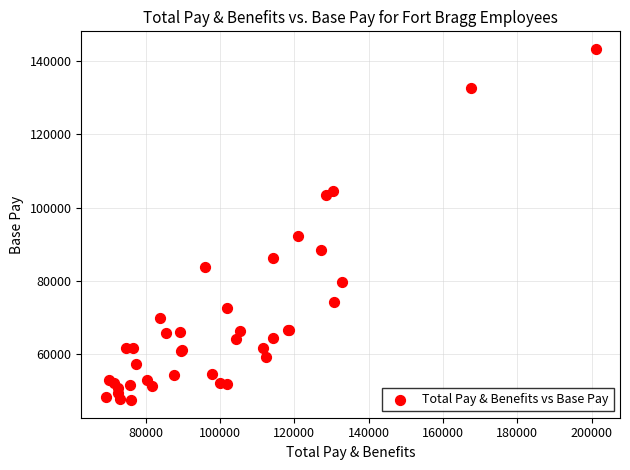

What Y value in the scatter plot is closest to 95355?

92125